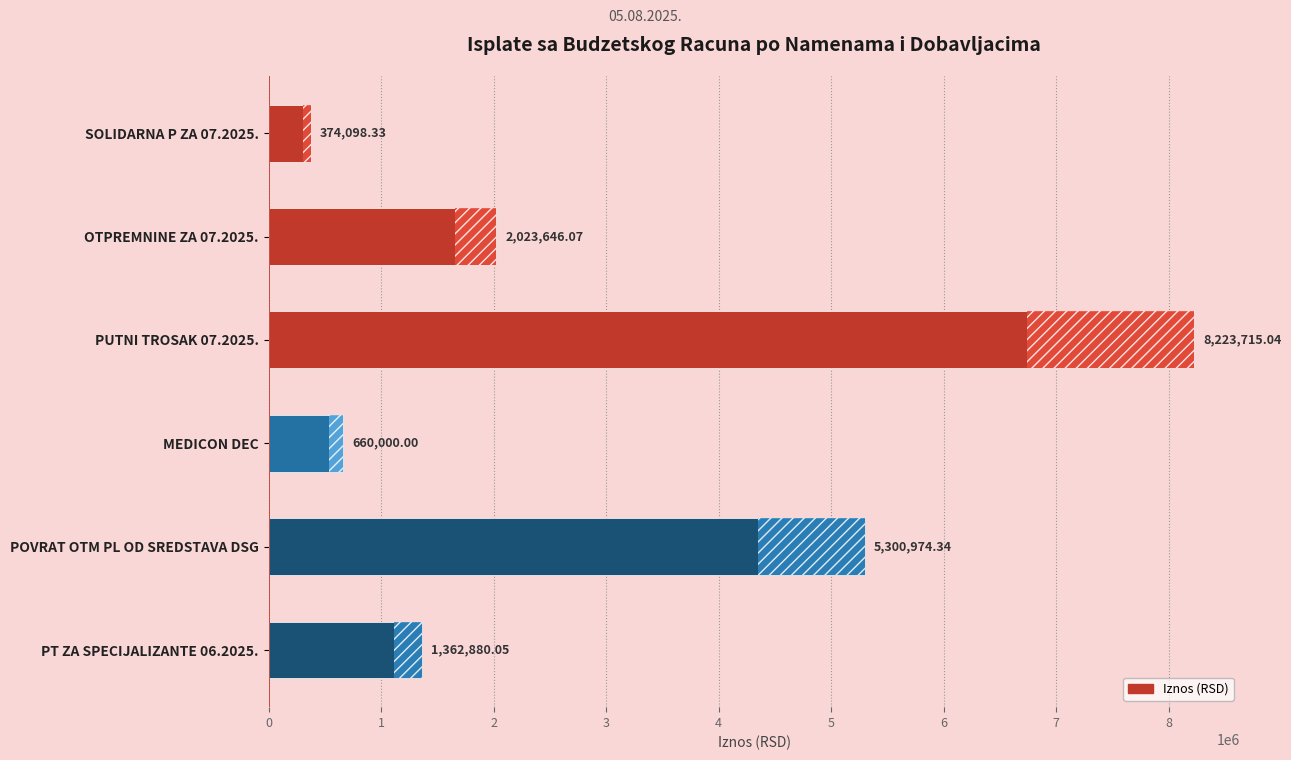

What is the label of the 3rd bar from the bottom?

MEDICON DEC